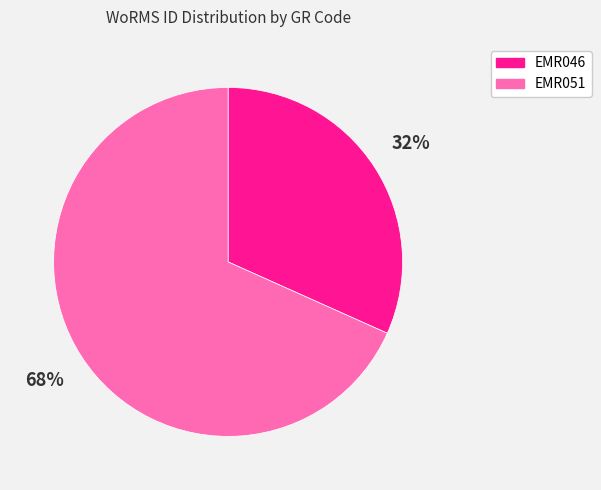

Is EMR046 the majority of the pie?

No